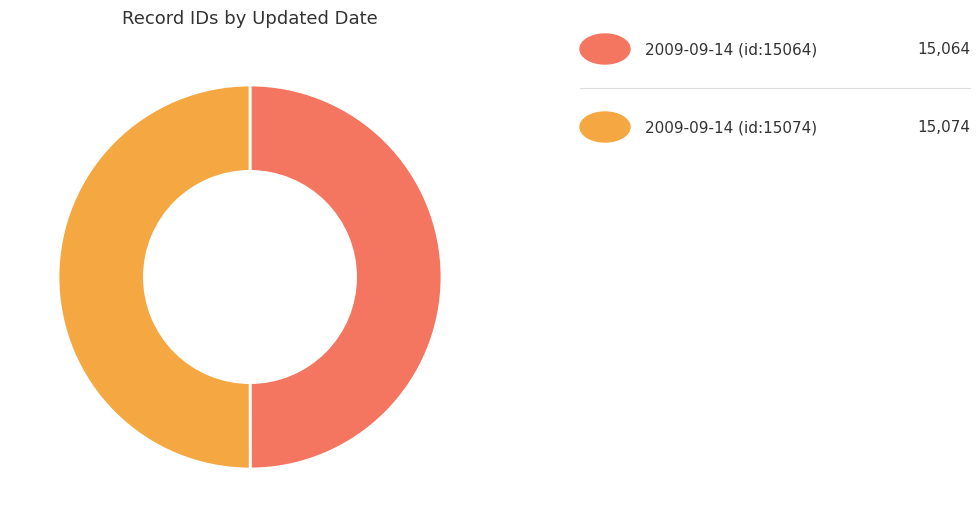

Which category has the biggest portion of the pie?

2009-09-14 (id:15074)